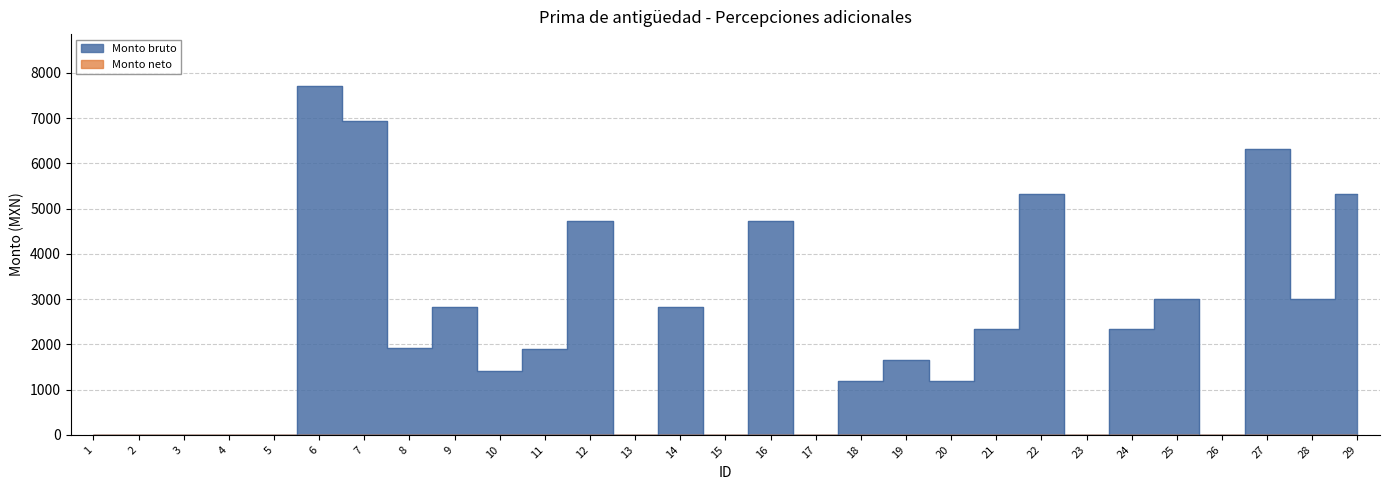

The value at 2 is 0.0. True or false?

True